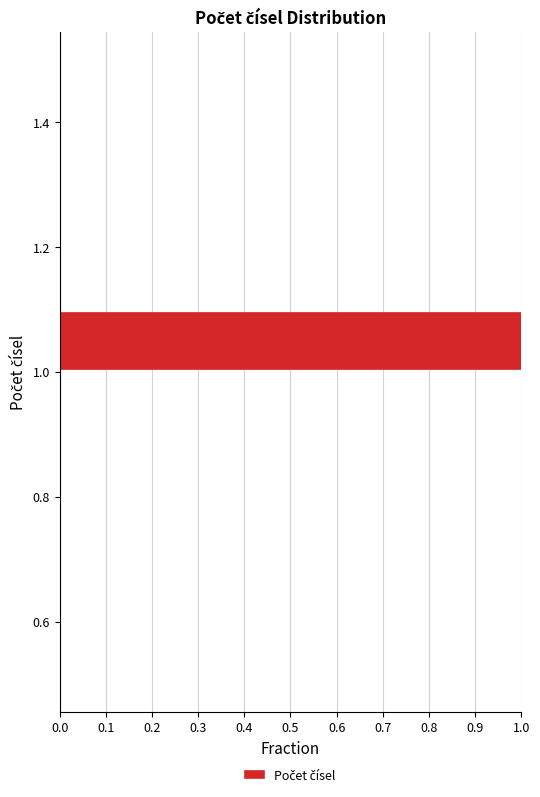

Over which range of the y-axis is the bar longest?

1.0 to 1.1